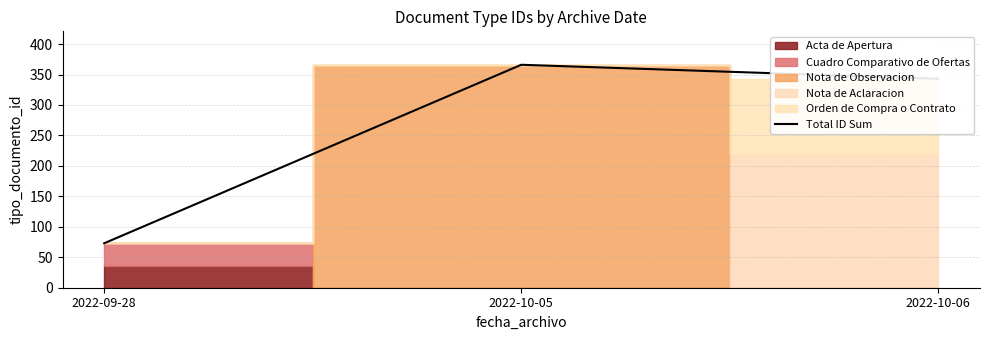

What is the value of the 2nd point from the left?

366